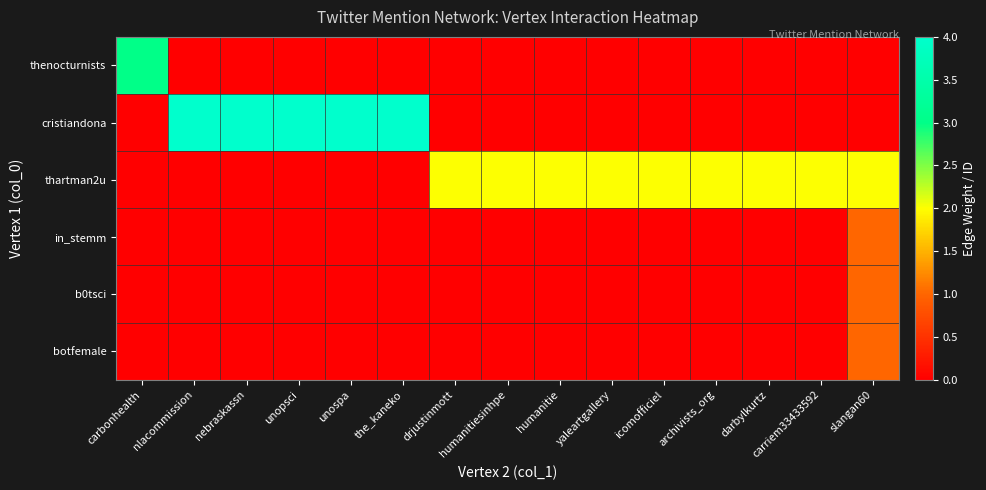

Count the number of data series in this chart.

6